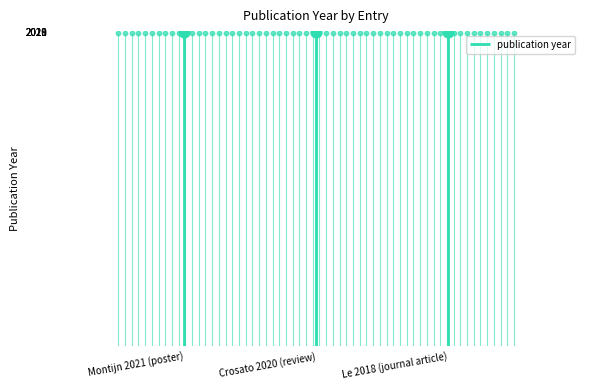

What is the change in value from Montijn 2021 (poster) to Le 2018 (journal article)?

-3